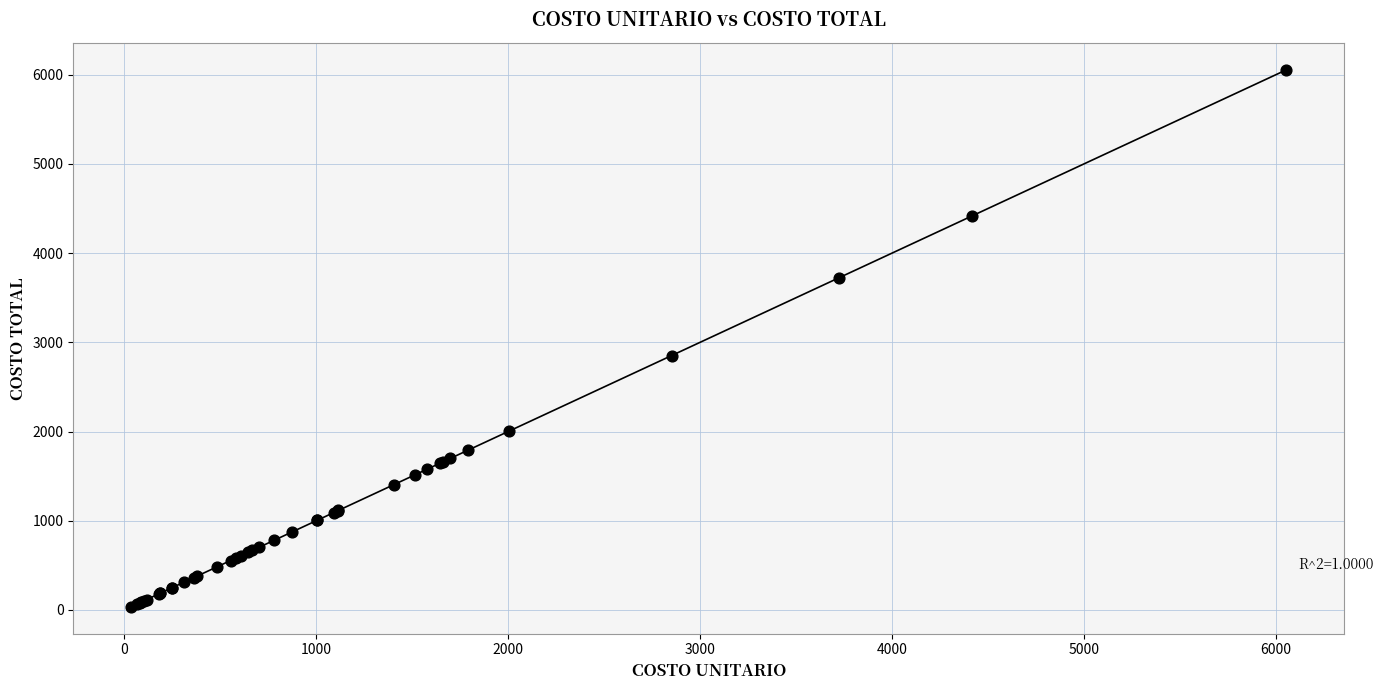

What Y value in the scatter plot is closest to 3044?

2851.2